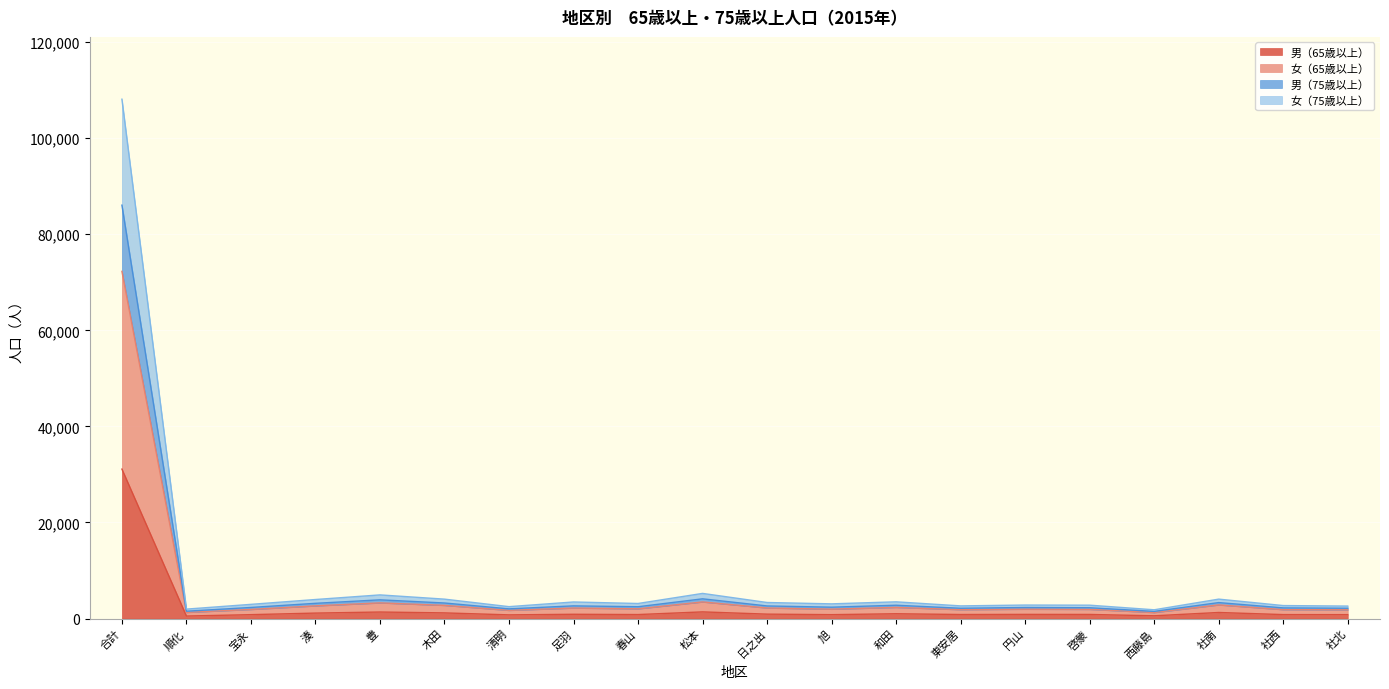

True or false: 男（65歳以上） and 女（75歳以上） intersect in this chart.

False